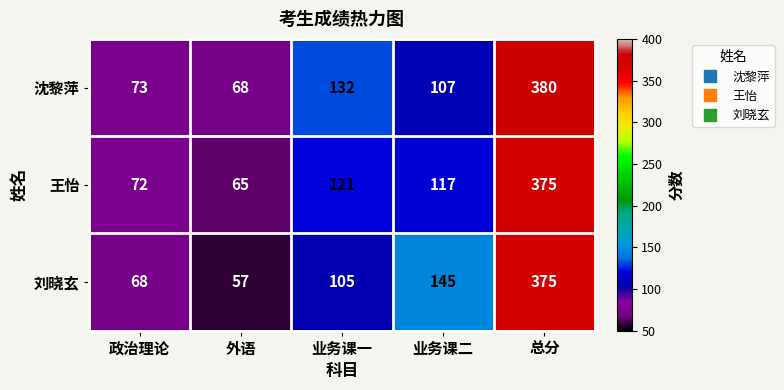

Between 外语 and 业务课二, which series saw the biggest shift?

刘晓玄